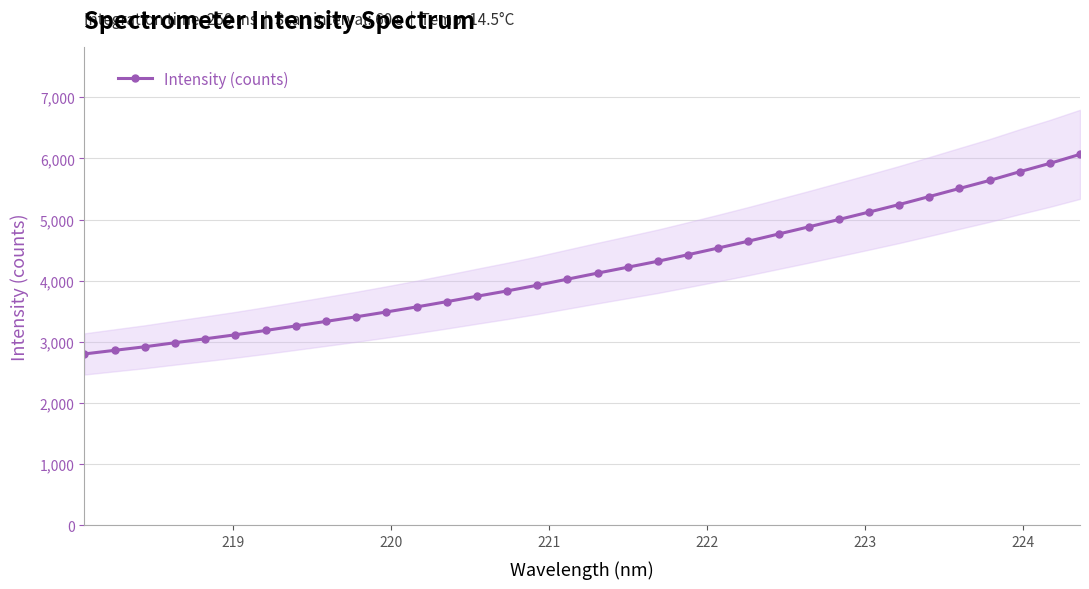

What is the value of the Intensity (counts) point at the 21st from the left?

4426.0